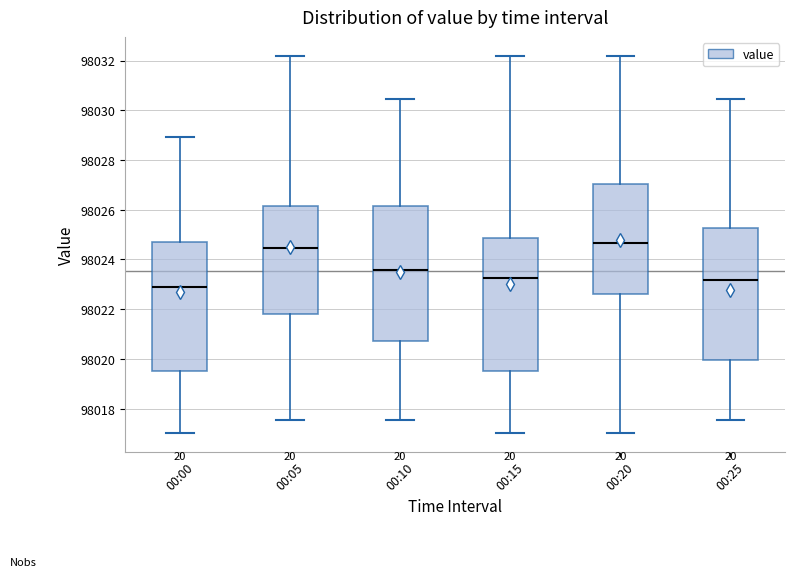

Which box has the lowest median line?

00:00